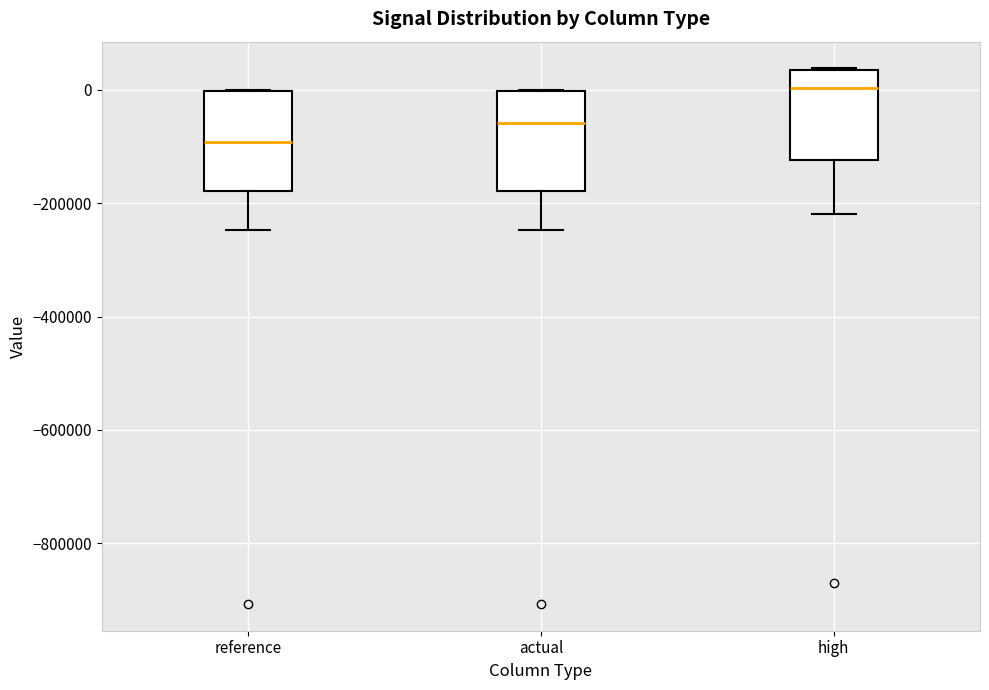

Reading left to right, transcribe this box plot: for each box, give where its median line is, the range the box spans, and where its two whiskers end, as read against the y-axis. The values are not printed on the chart, so give them approximately, as read against the axis.

reference: median -100000, box -180000 to 0, whiskers -240000 to 0
actual: median -60000, box -180000 to 0, whiskers -240000 to 0
high: median 0, box -120000 to 40000, whiskers -220000 to 40000